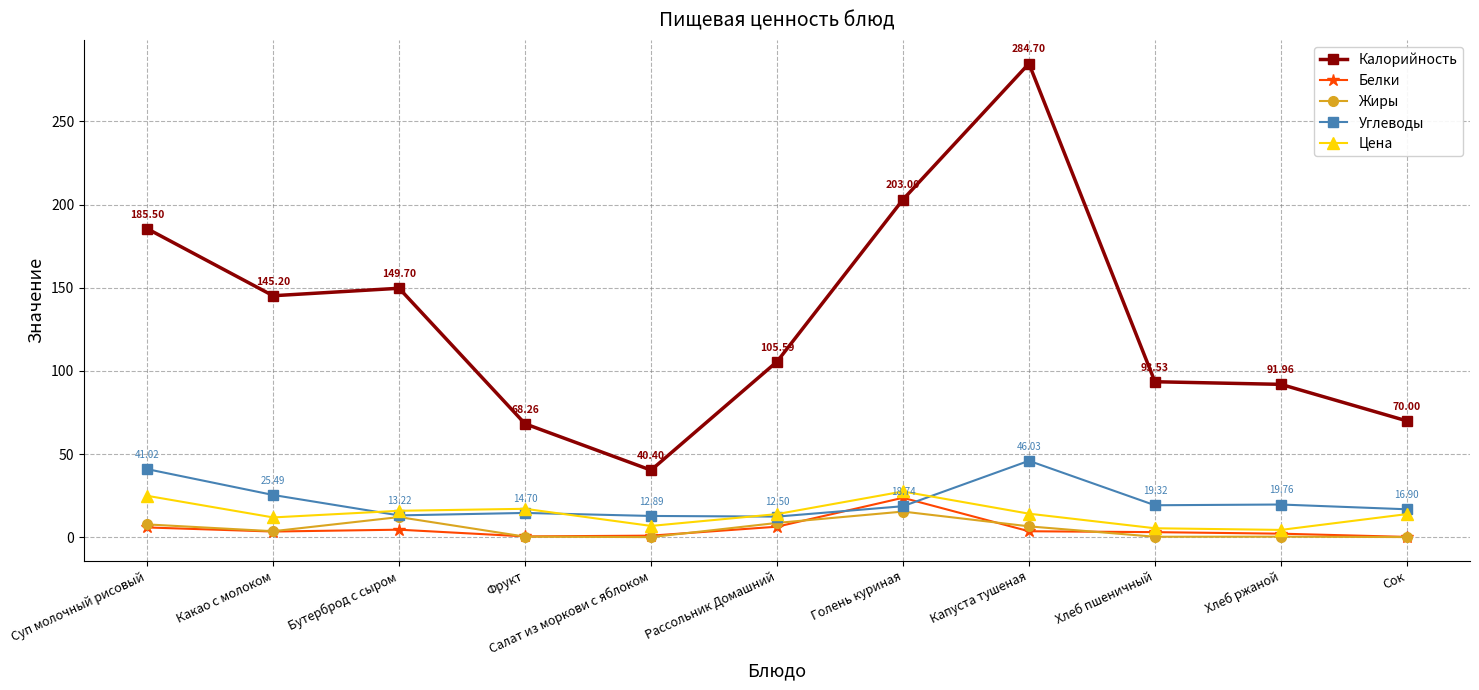

Is the value of Белки at Суп молочный рисовый greater than the value of Жиры at Салат из моркови с яблоком?

Yes